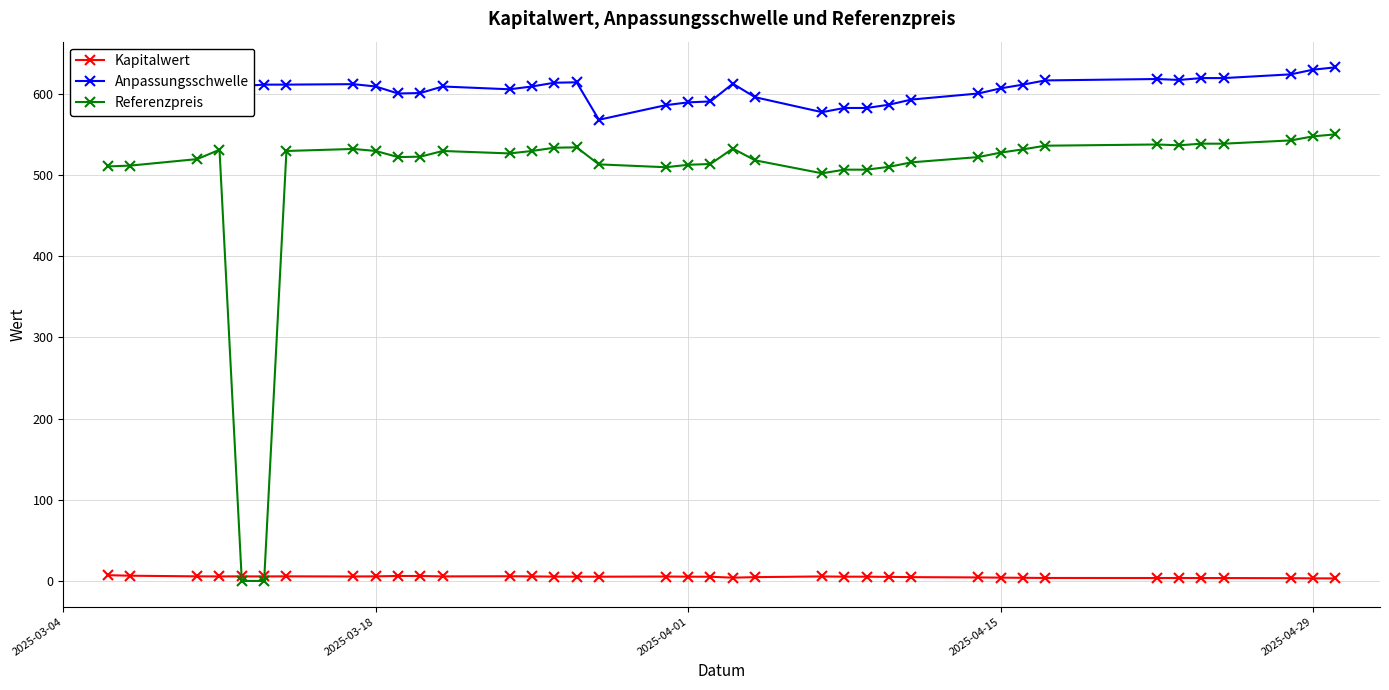

At how many categories does at least one series exceed 231?

38